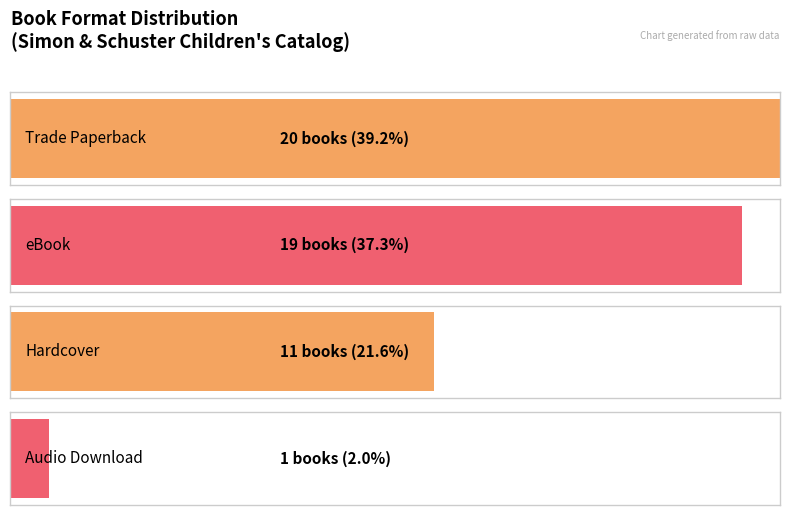

What is the label of the 4th bar from the left?

Audio Download